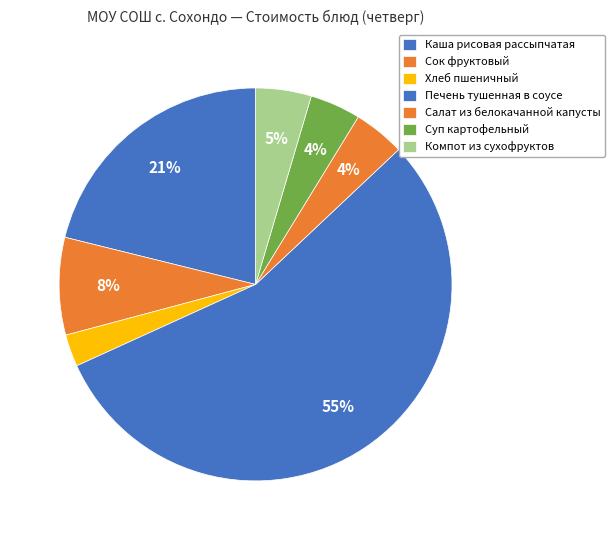

How many segments does this pie chart have?

7